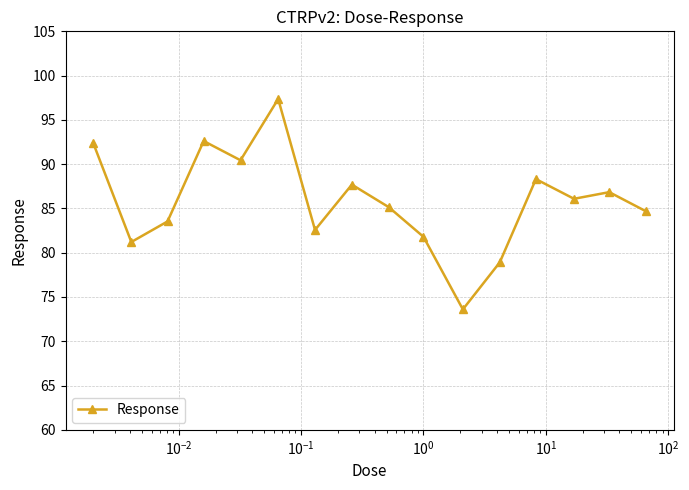

What is the difference between the second highest and second lowest values?

13.7